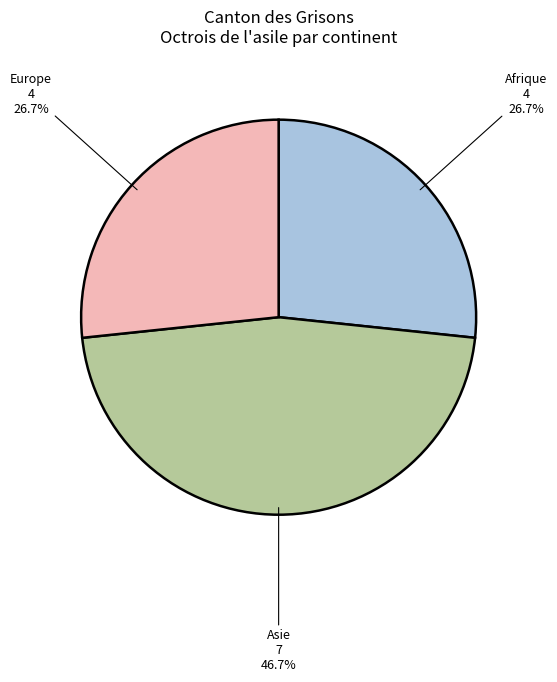

What percentage is NOT represented by Afrique?

73.3%